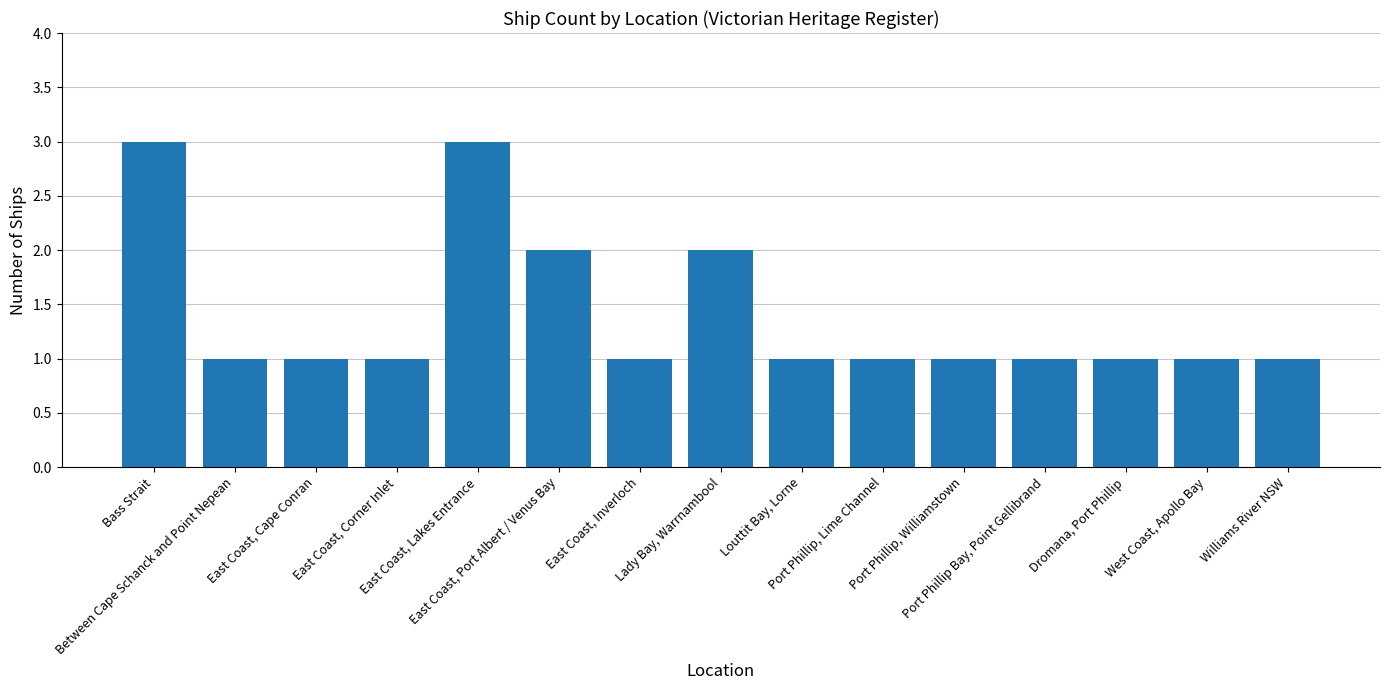

What is the value of the 8th bar from the left?

2